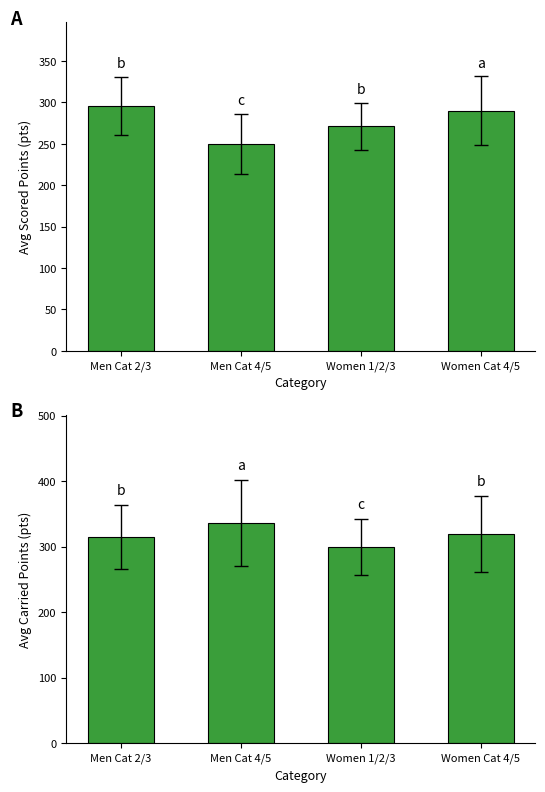

Between Men Cat 4/5 and Women 1/2/3, which is larger?

Women 1/2/3